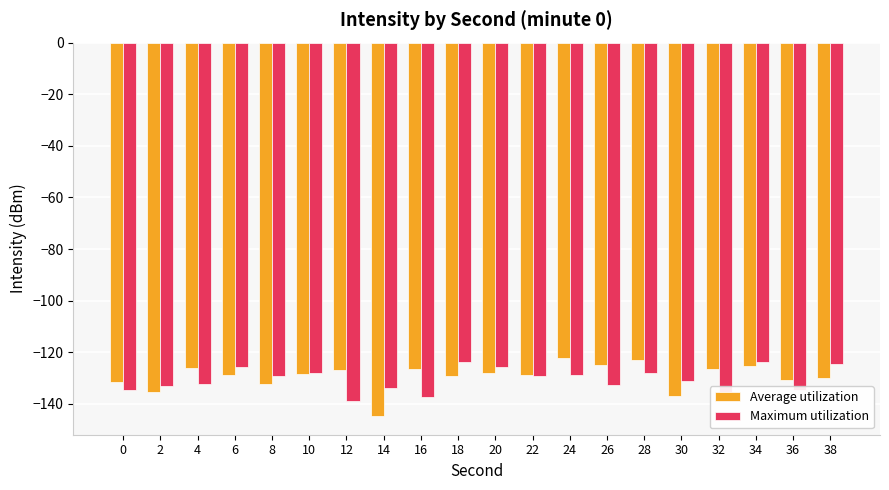

Is the value of Average utilization at 10 greater than the value of Maximum utilization at 16?

Yes